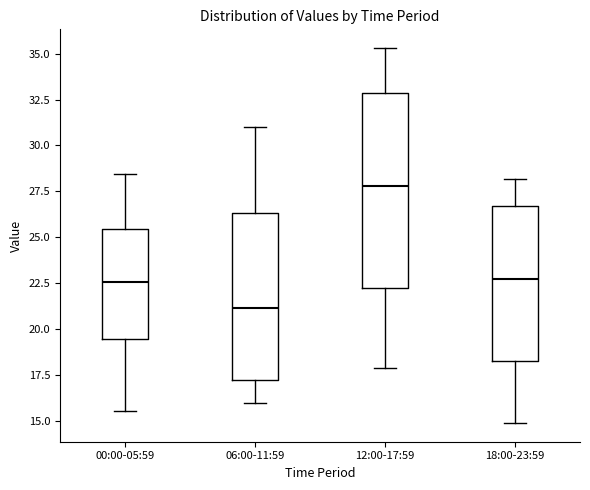

Which box has the lowest median line?

06:00-11:59